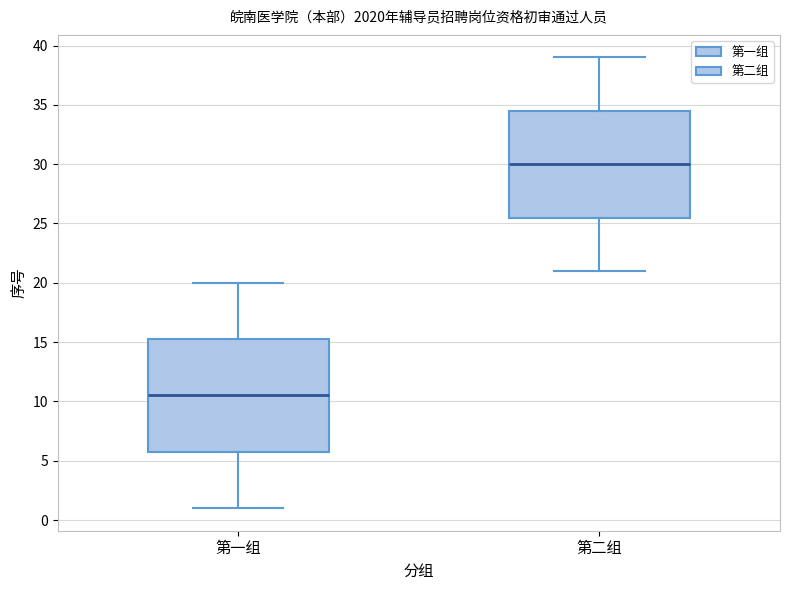

Reading left to right, transcribe this box plot: for each box, give where its median line is, the range the box spans, and where its two whiskers end, as read against the y-axis. The values are not printed on the chart, so give them approximately, as read against the axis.

第一组: median 10.5, box 6.0 to 15.5, whiskers 1.0 to 20.0
第二组: median 30.0, box 25.5 to 34.5, whiskers 21.0 to 39.0